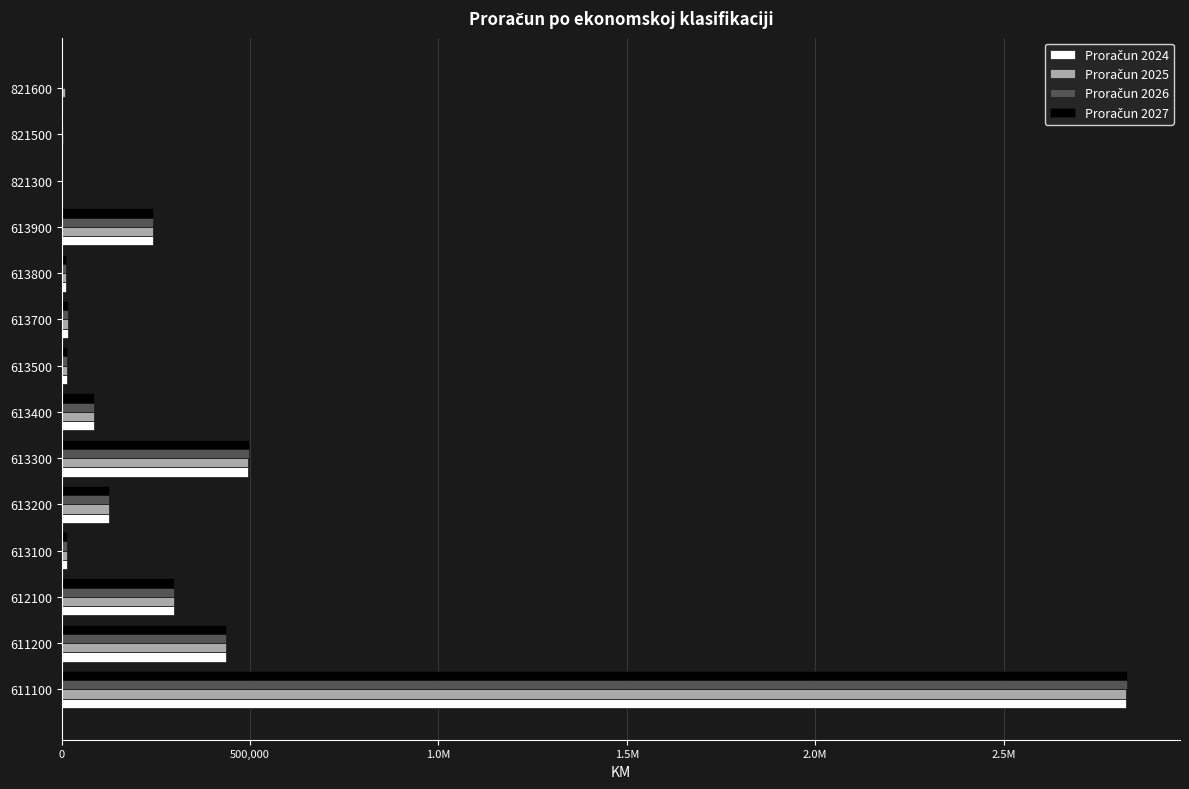

Reading right to left, what are all the values shown in this chart?

Proračun 2024: 0	0	0	242900	12200	15800	12800	85500	495000	126000	15000	299200	435700	2825900
Proračun 2025: 10000	4000	1500	242900	12200	15800	12800	85500	495500	126000	15000	299200	435700	2826000
Proračun 2026: 0	4000	2000	242900	12200	15800	12800	85500	496000	126000	15000	299200	435700	2826500
Proračun 2027: 0	4000	3000	242900	12200	15800	12800	85500	496500	126000	15000	299200	435700	2827000